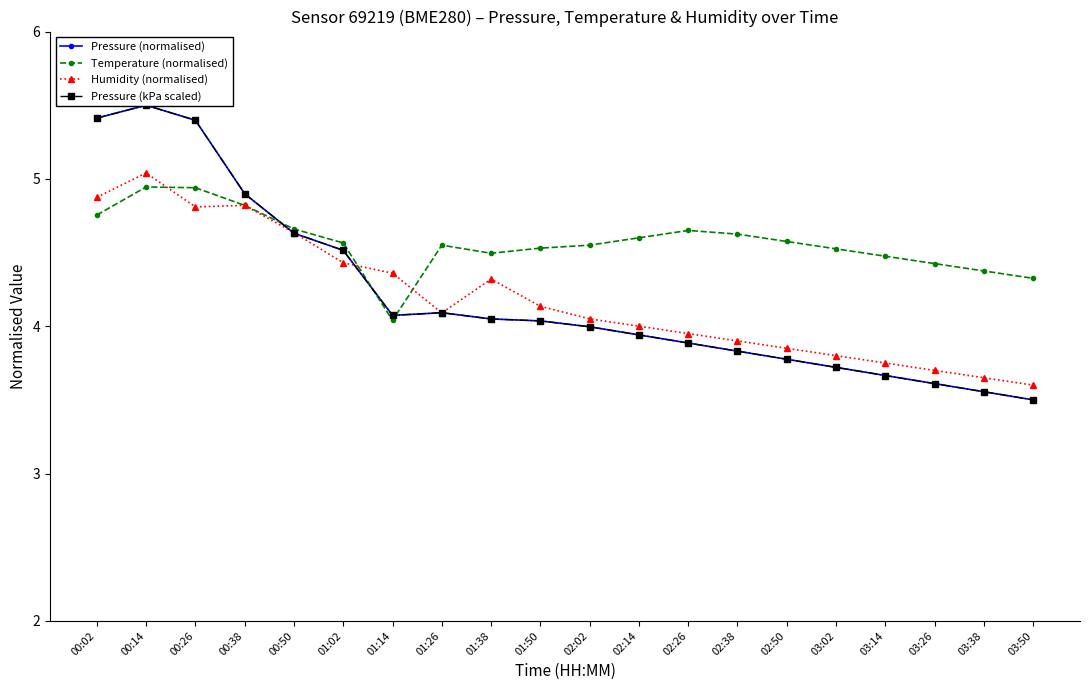

Reading left to right, what are all the values shown in this chart?

Pressure (normalised): 5.4	5.5	5.4	4.9	4.6	4.5	4.1	4.1	4.0	4.0	4.0	3.9	3.9	3.8	3.8	3.7	3.7	3.6	3.6	3.5
Temperature (normalised): 4.8	4.9	4.9	4.8	4.7	4.6	4.0	4.6	4.5	4.5	4.6	4.6	4.7	4.6	4.6	4.5	4.5	4.4	4.4	4.3
Humidity (normalised): 4.9	5.0	4.8	4.8	4.6	4.4	4.4	4.1	4.3	4.1	4.1	4.0	3.9	3.9	3.8	3.8	3.8	3.7	3.7	3.6
Pressure (kPa scaled): 5.4	5.5	5.4	4.9	4.6	4.5	4.1	4.1	4.0	4.0	4.0	3.9	3.9	3.8	3.8	3.7	3.7	3.6	3.6	3.5